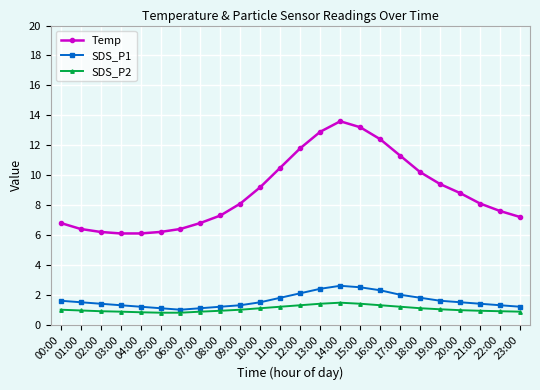

True or false: SDS_P1 and SDS_P2 cross at least once.

False